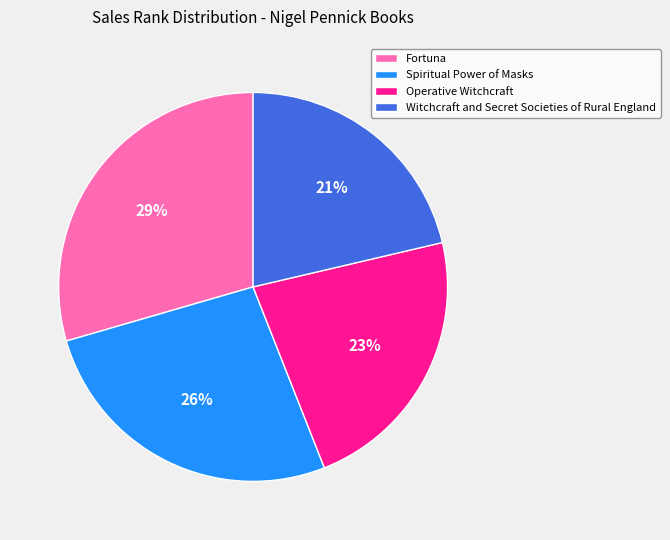

Approximately how many times larger is the value at Fortuna compared to Spiritual Power of Masks?

1.1